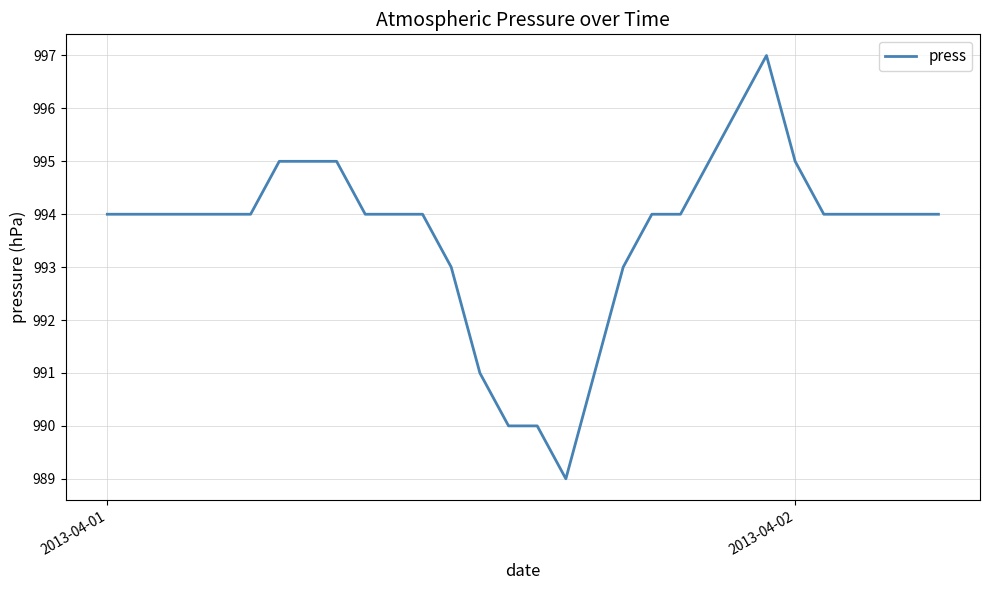

What is the maximum value shown in the chart?

997